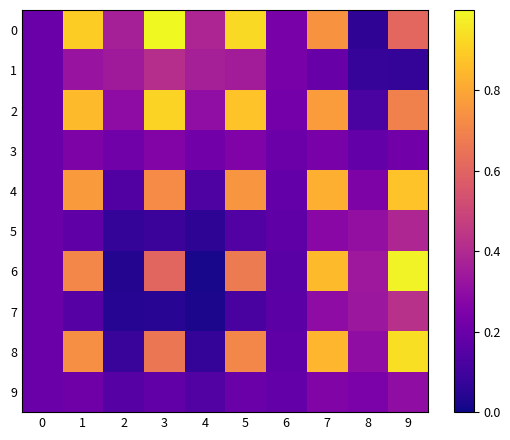

What is the difference between the highest and lowest values at 2?

0.3